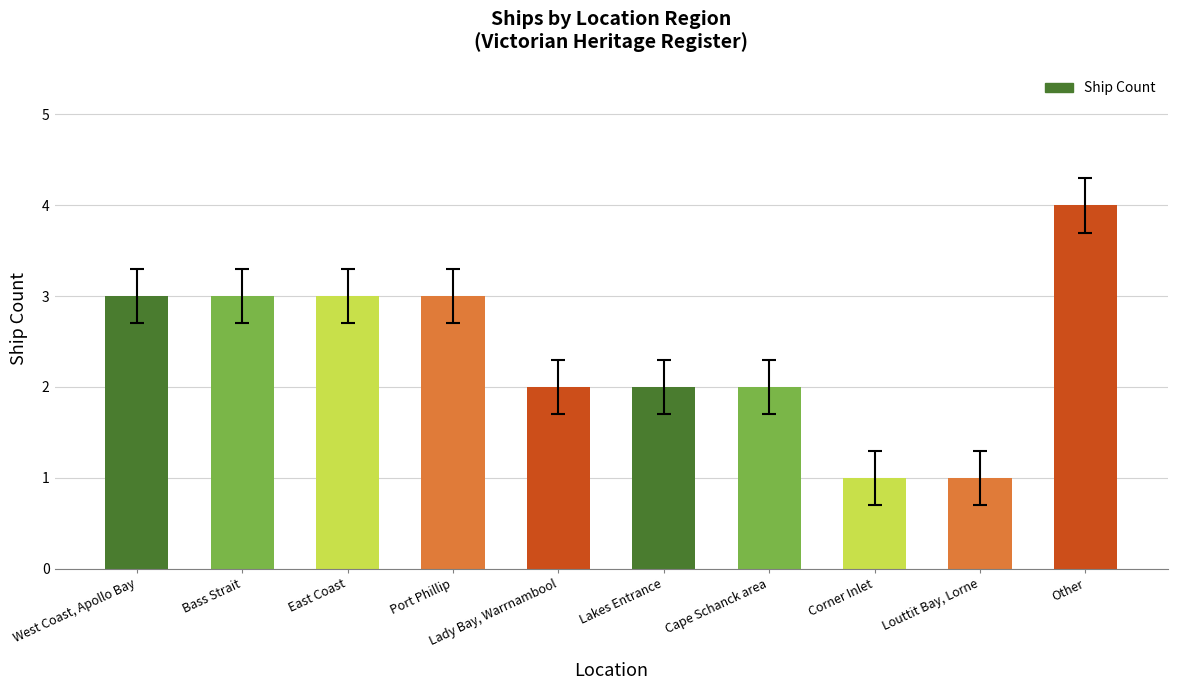

Reading left to right, what are all the values shown in this chart?

3	3	3	3	2	2	2	1	1	4